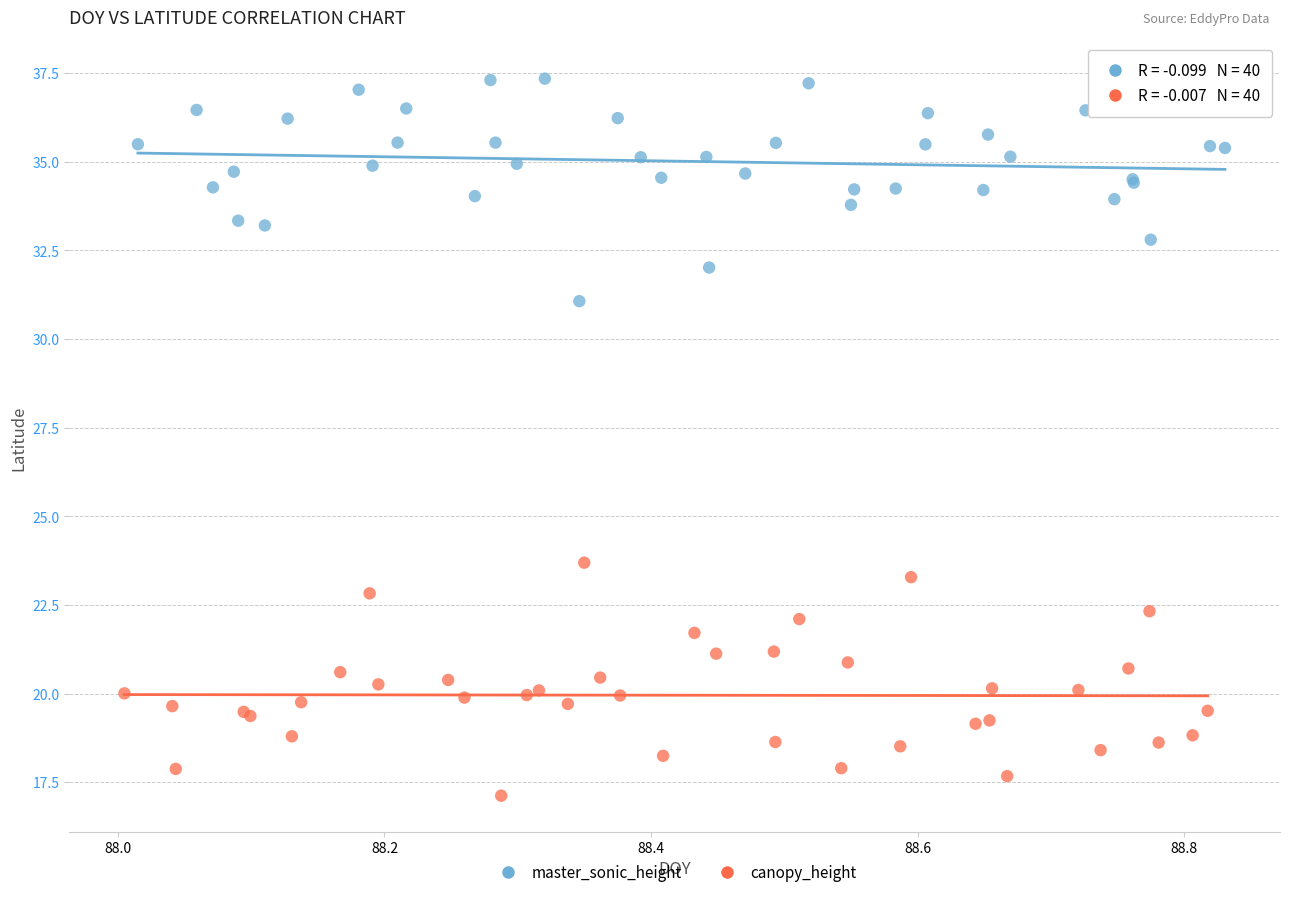

Which series contains the highest Y value?

master_sonic_height